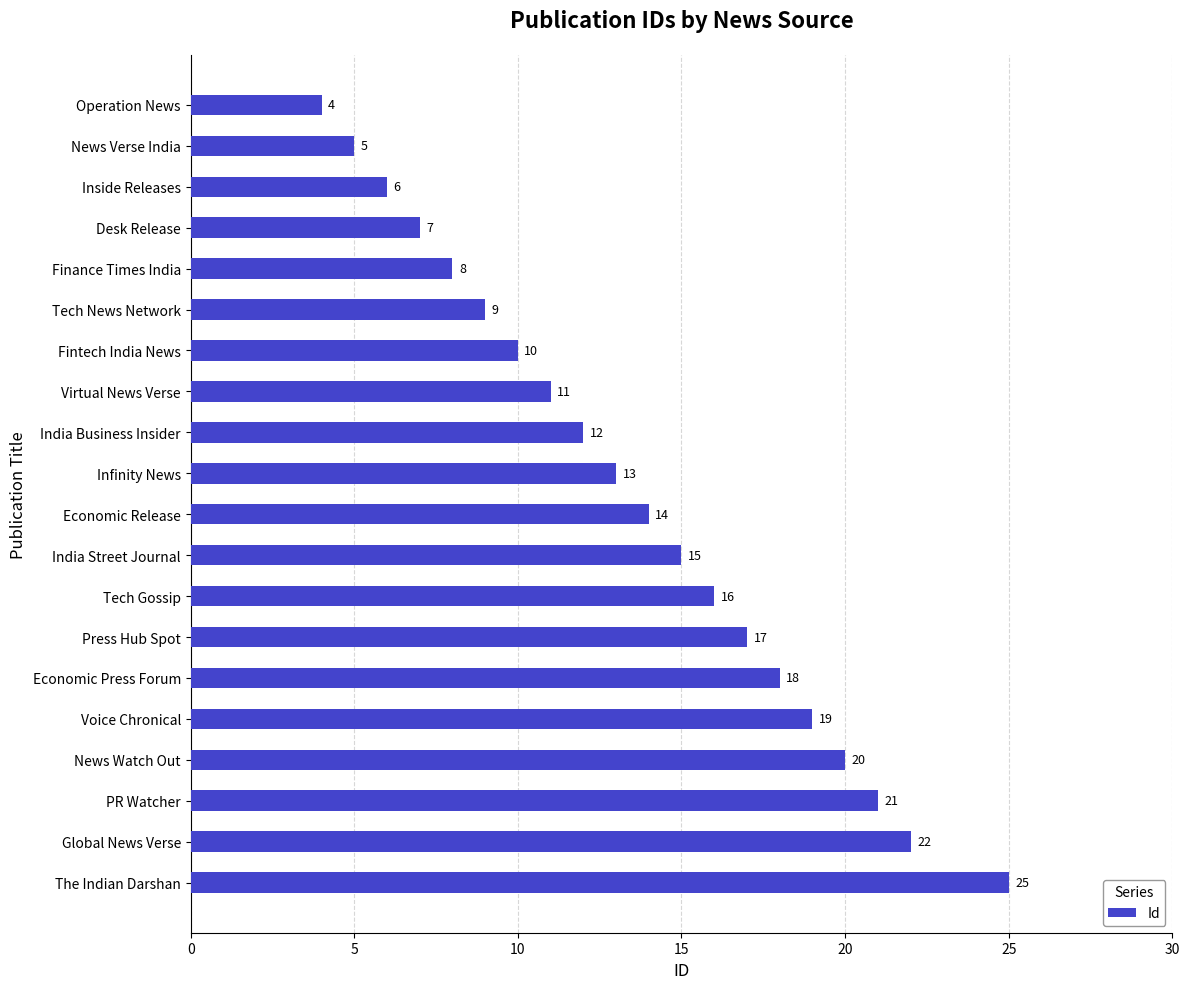

What is the ratio of the value at Tech Gossip to the value at PR Watcher?

0.8